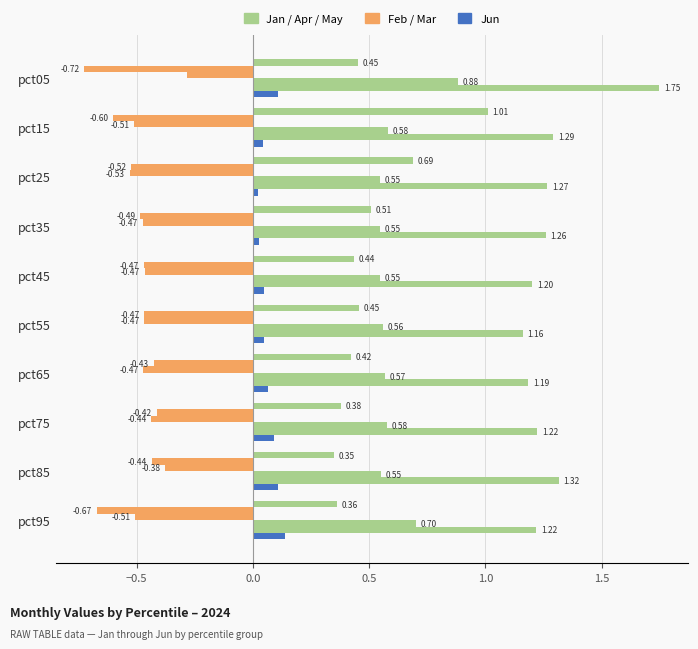

How many distinct data groups are displayed?

6